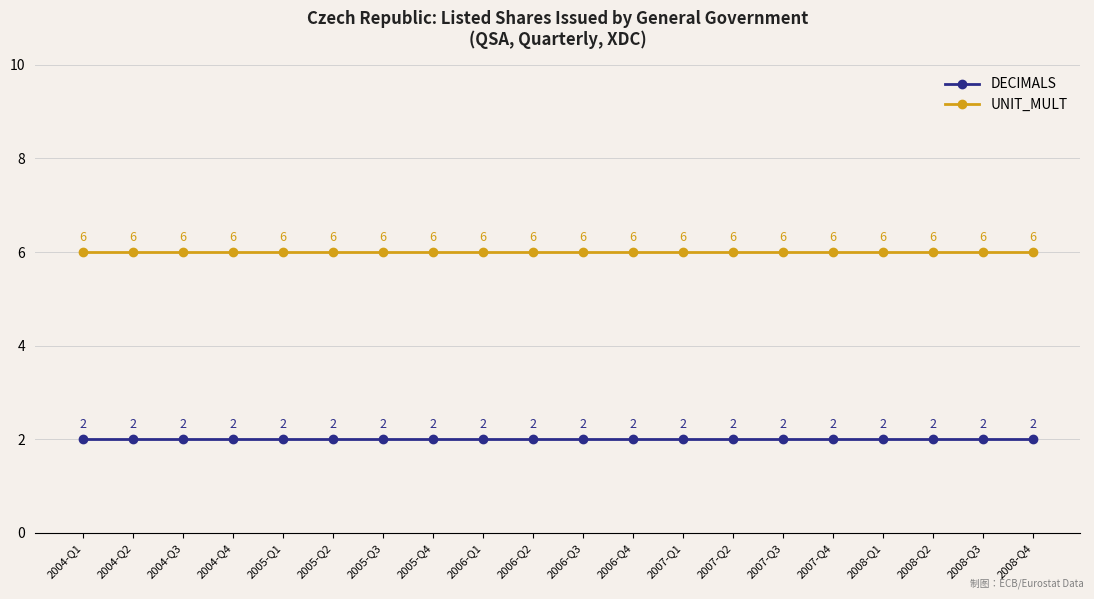

What is the difference between the highest and lowest values at 2004-Q4?

4